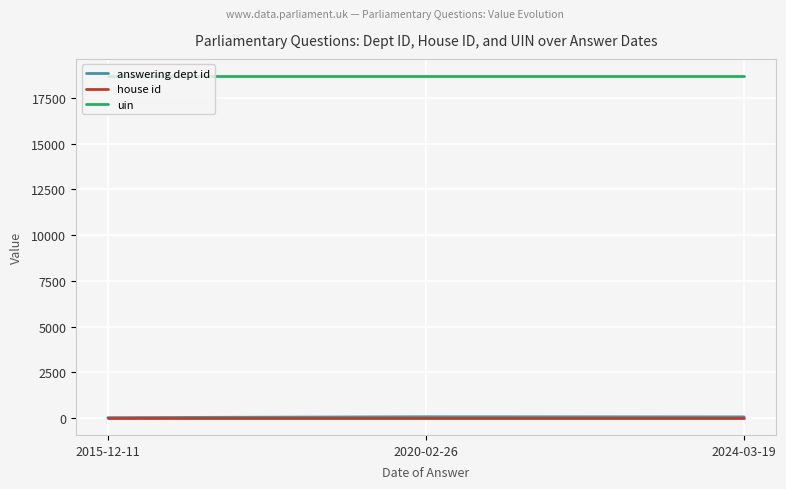

Which series has the largest total across all categories?

uin